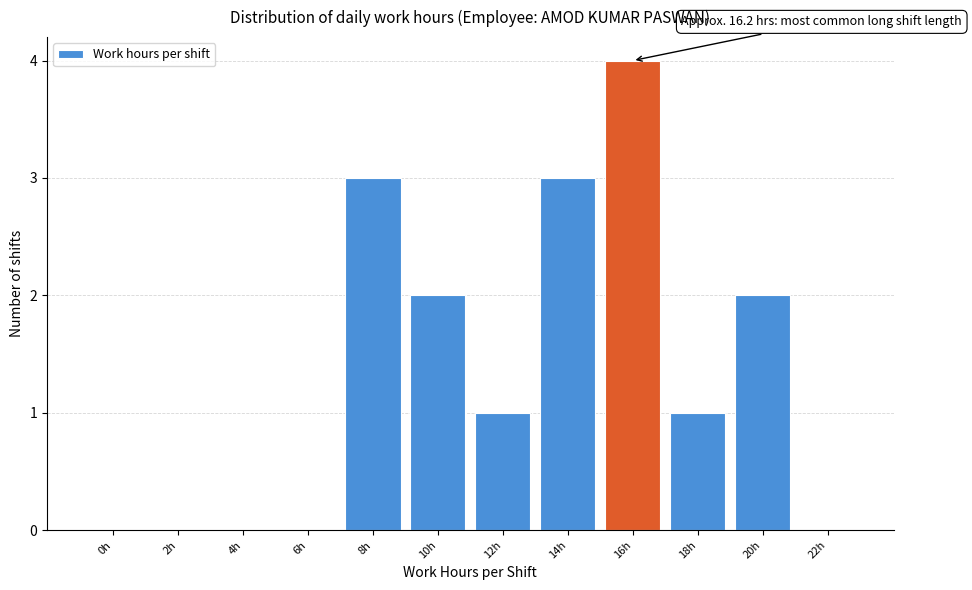

Reading left to right, list all the values displayed in this chart.

0h=0	2h=0	4h=0	6h=0	8h=3	10h=2	12h=1	14h=3	16h=4	18h=1	20h=2	22h=0